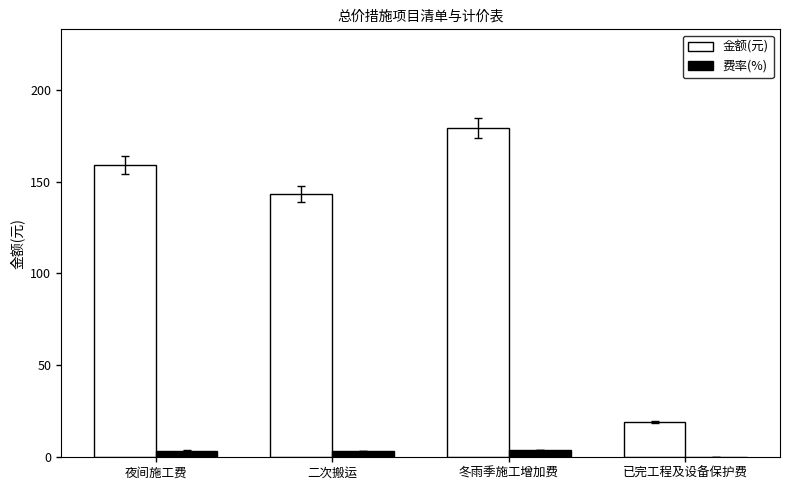

Which series has the largest total across all categories?

金额(元)